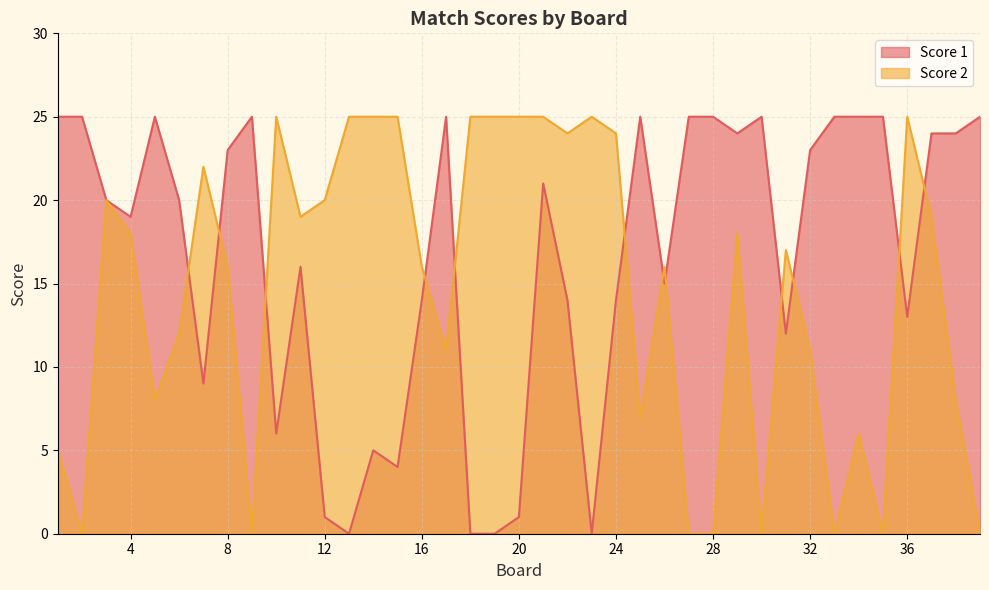

Which series ends up on top after the final intersection of Score 2 and Score 1?

Score 1